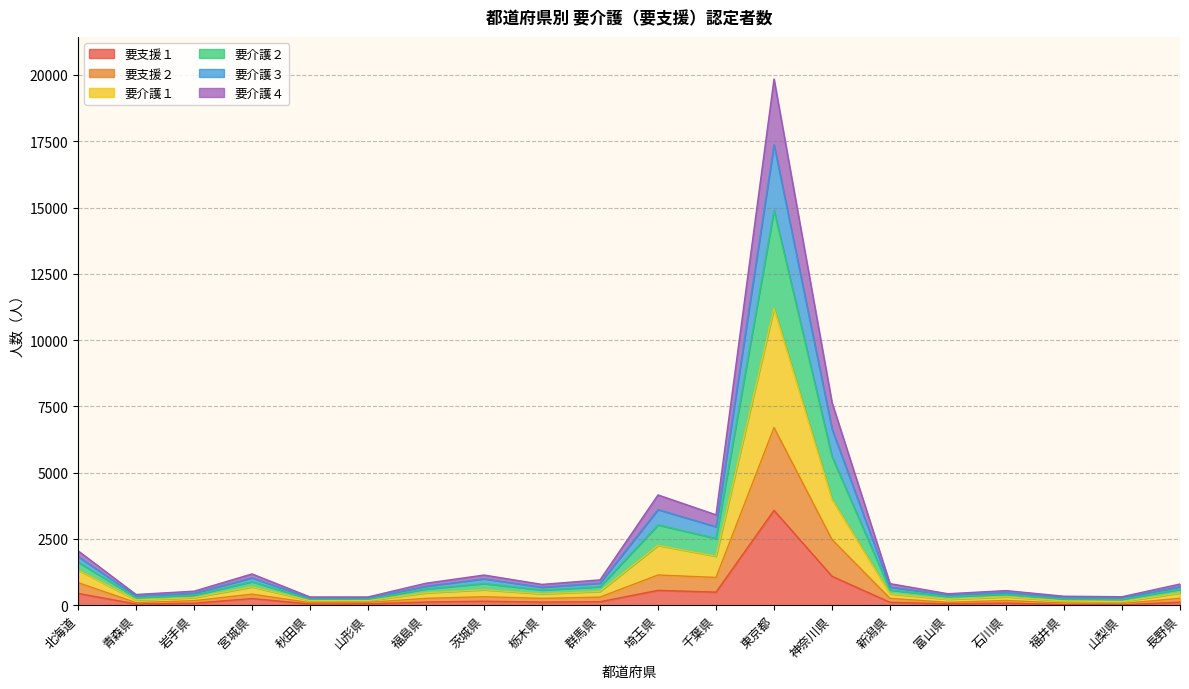

At which category is the sum across all series the highest?

東京都